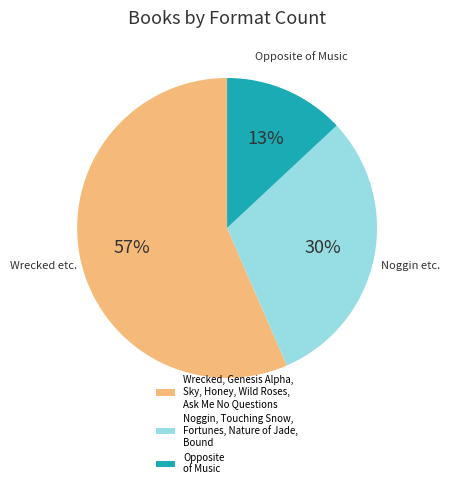

True or false: Wrecked, Genesis Alpha, Sky, Honey, Wild Roses, Ask Me No Questions accounts for 46% of the total.

False